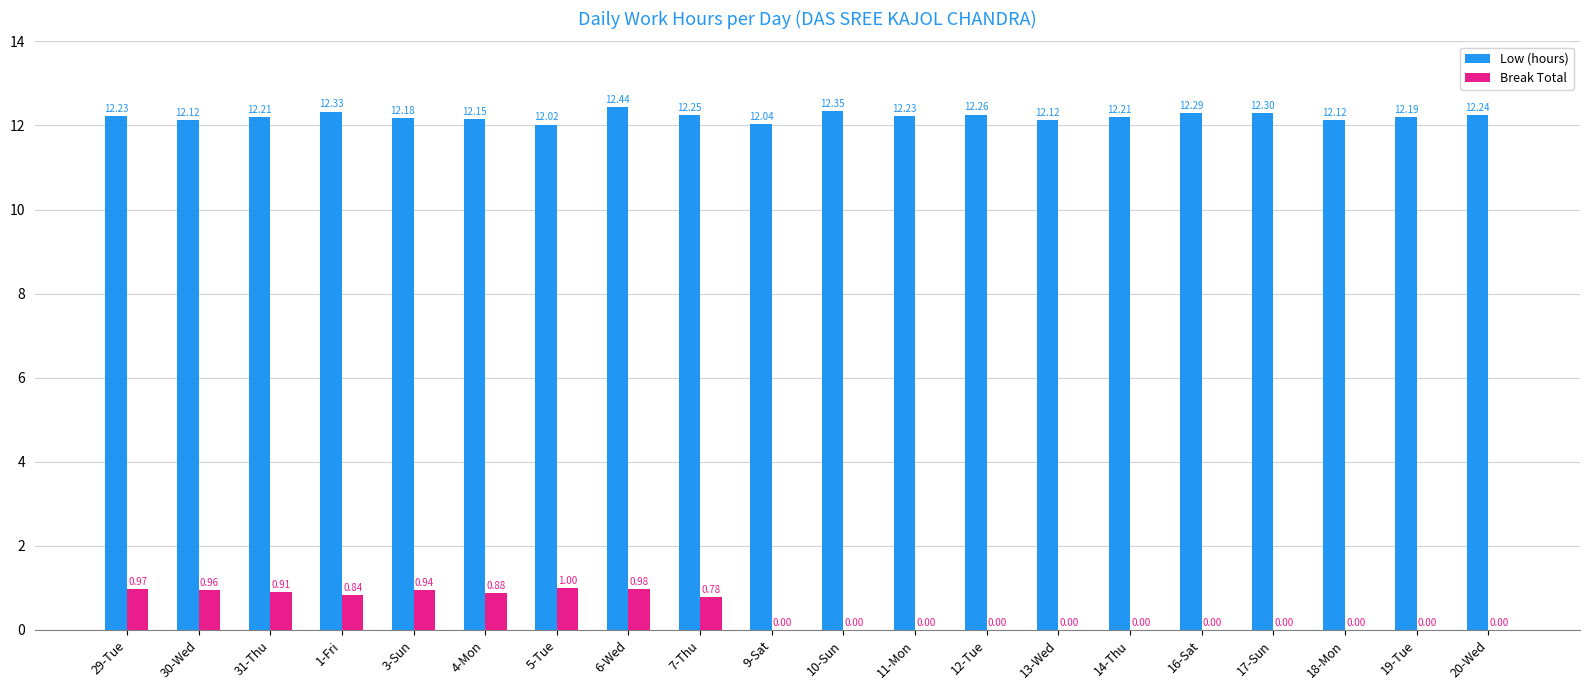

What is the maximum value shown in the chart?

12.4